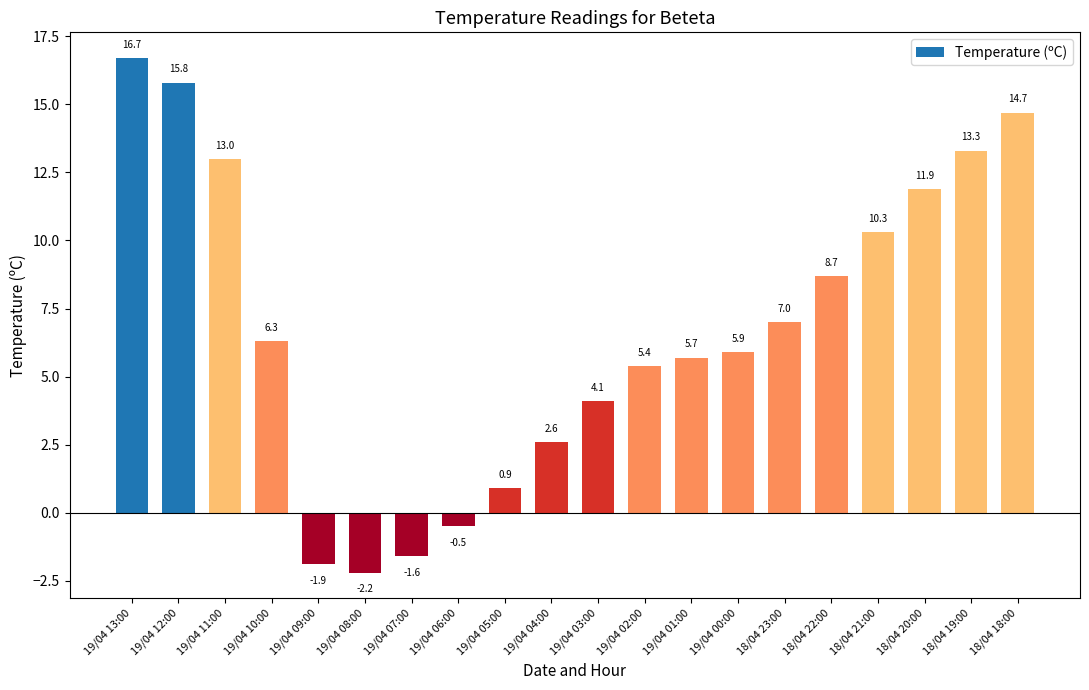

Where does the data first go above 6?

19/04 13:00